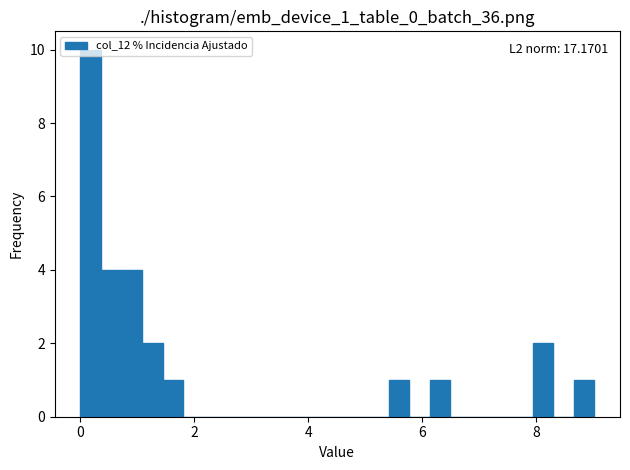

Around what value on the x-axis is the tallest bar? Give the approximate position of its centre, as read against the axis.

0.2